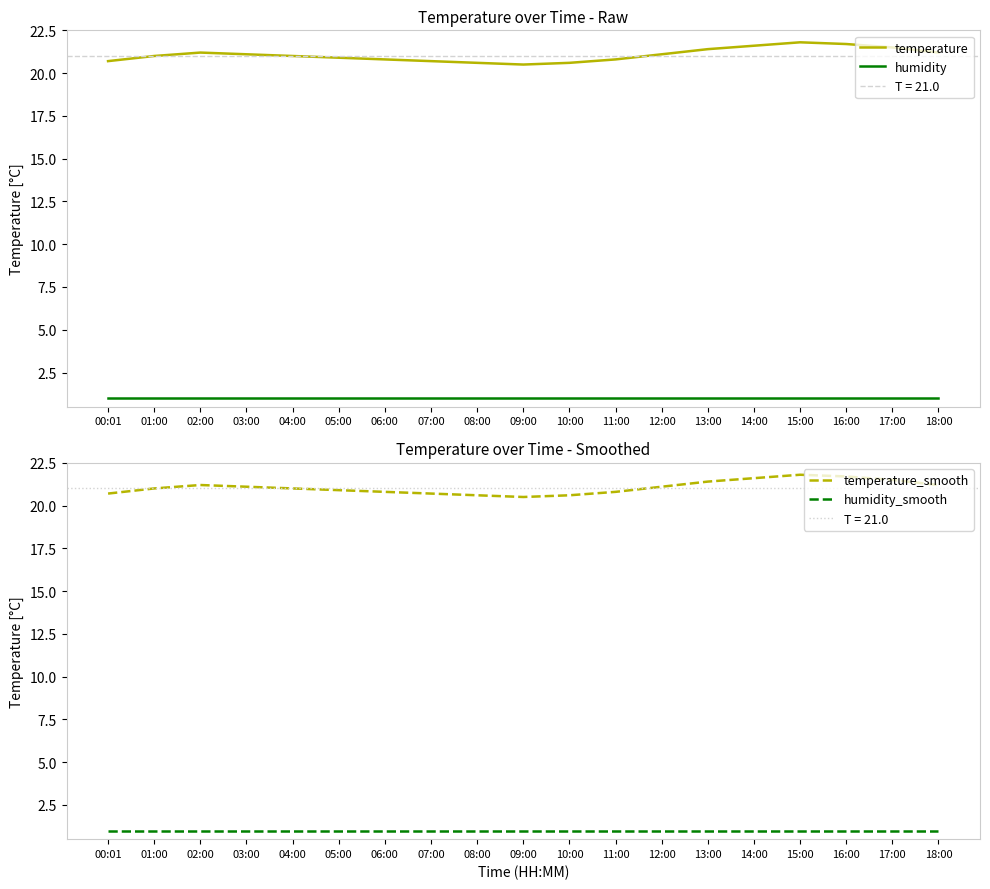

True or false: humidity and humidity_smooth cross at least once.

False